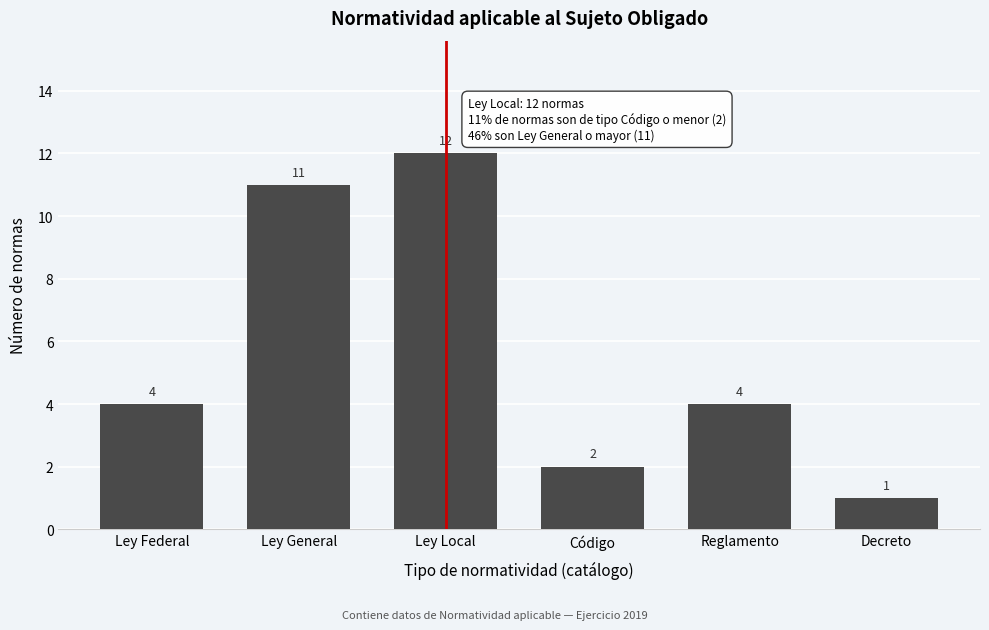

Reading right to left, what are all the values shown in this chart?

1	4	2	12	11	4